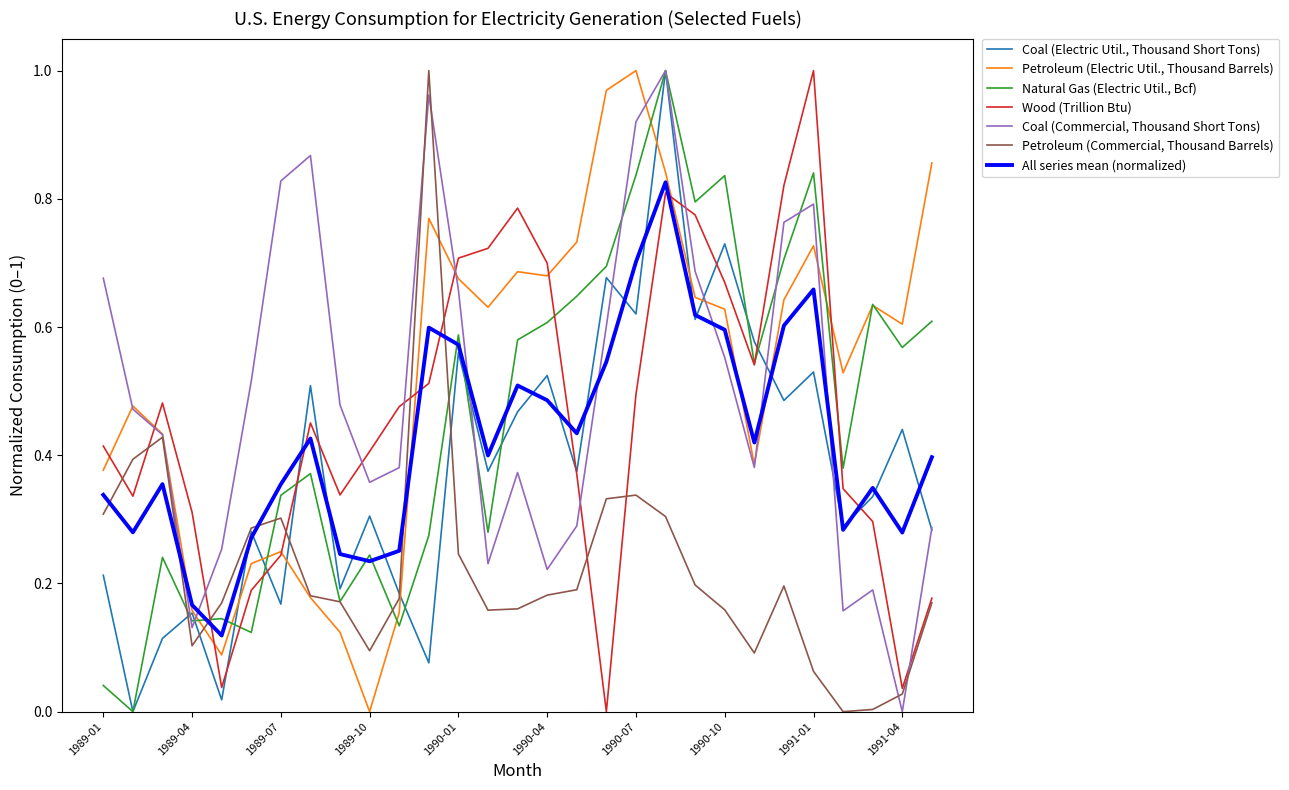

Is this an area chart (filled region under the line)?

No